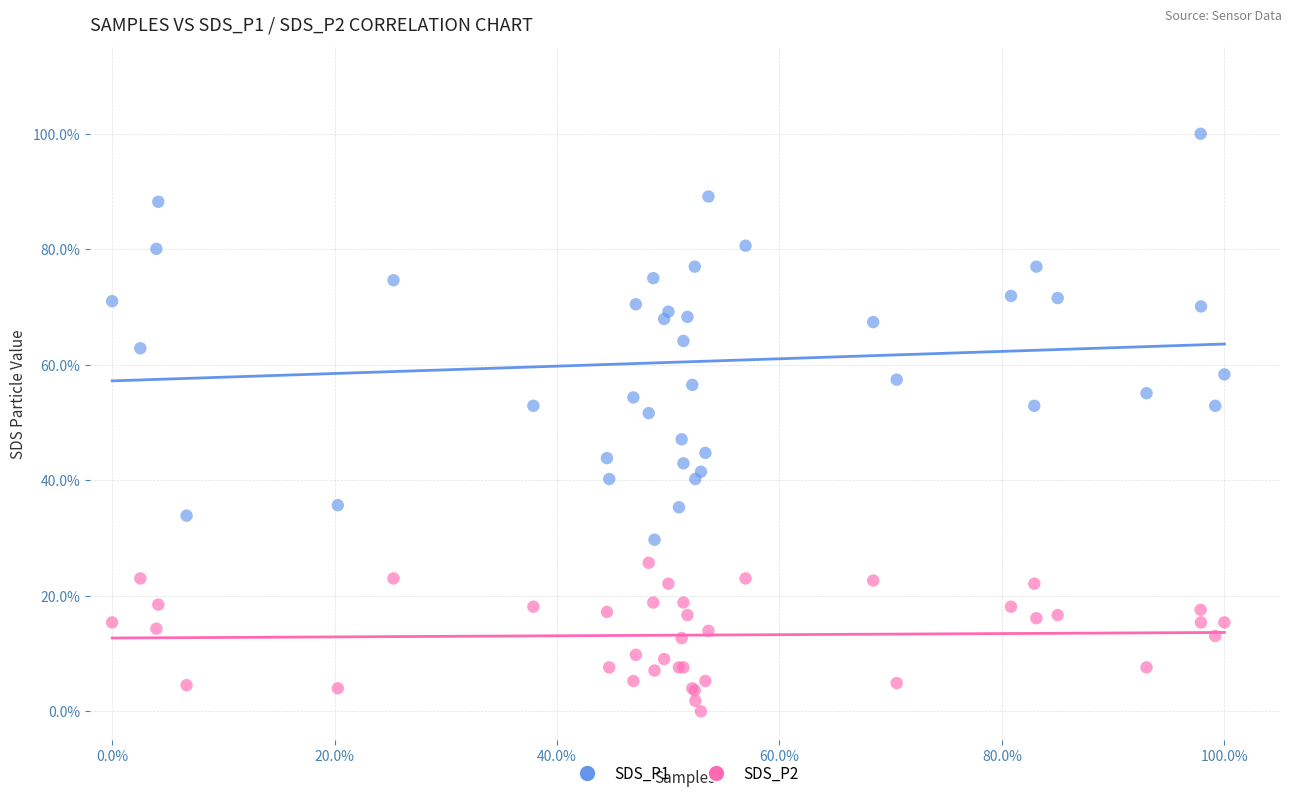

Which series reaches the maximum Y coordinate?

SDS_P1